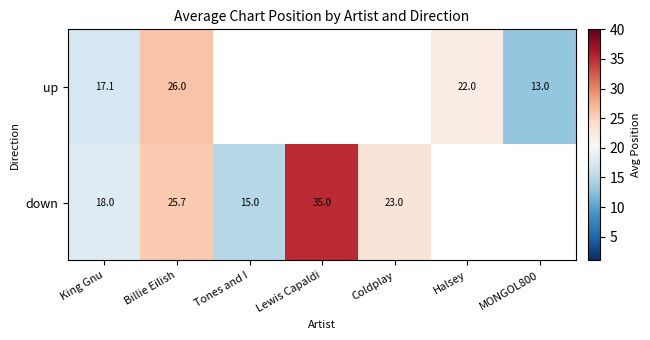

Rank the series at King Gnu from highest to lowest value.

down, up